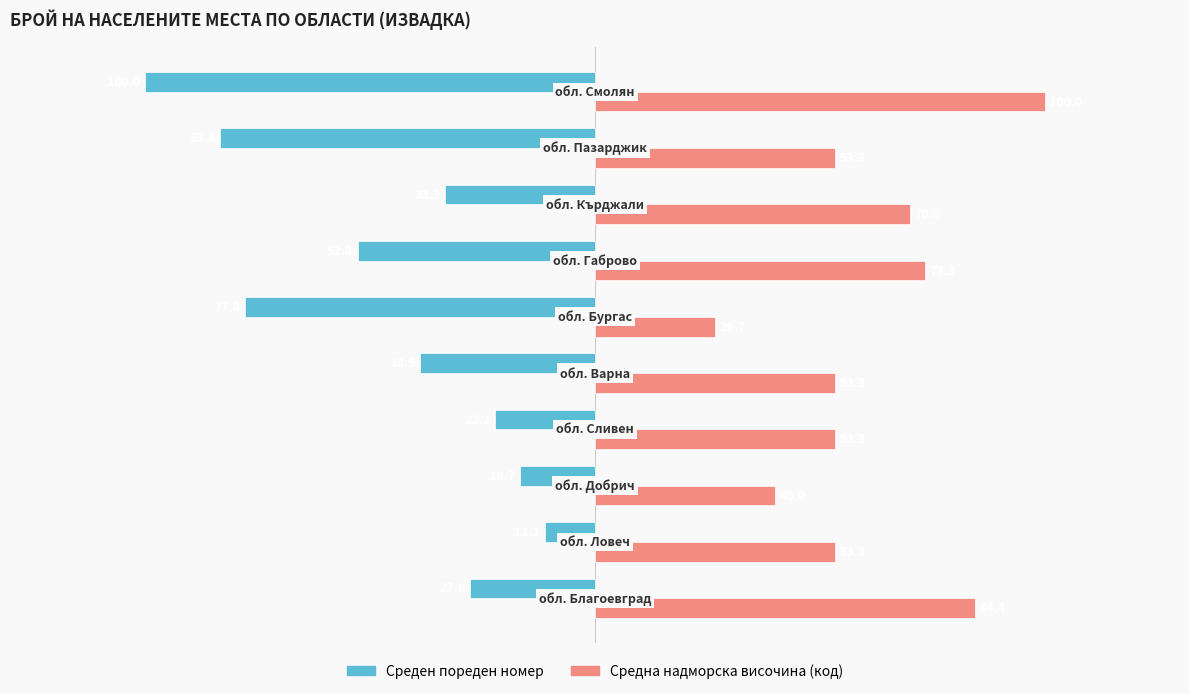

Which series has the largest total across all categories?

Средна надморска височина (код)